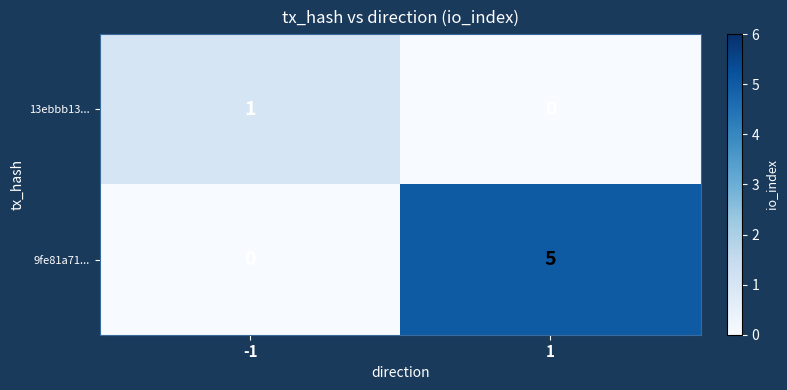

Between -1 and 1, which series saw the biggest shift?

9fe81a71...